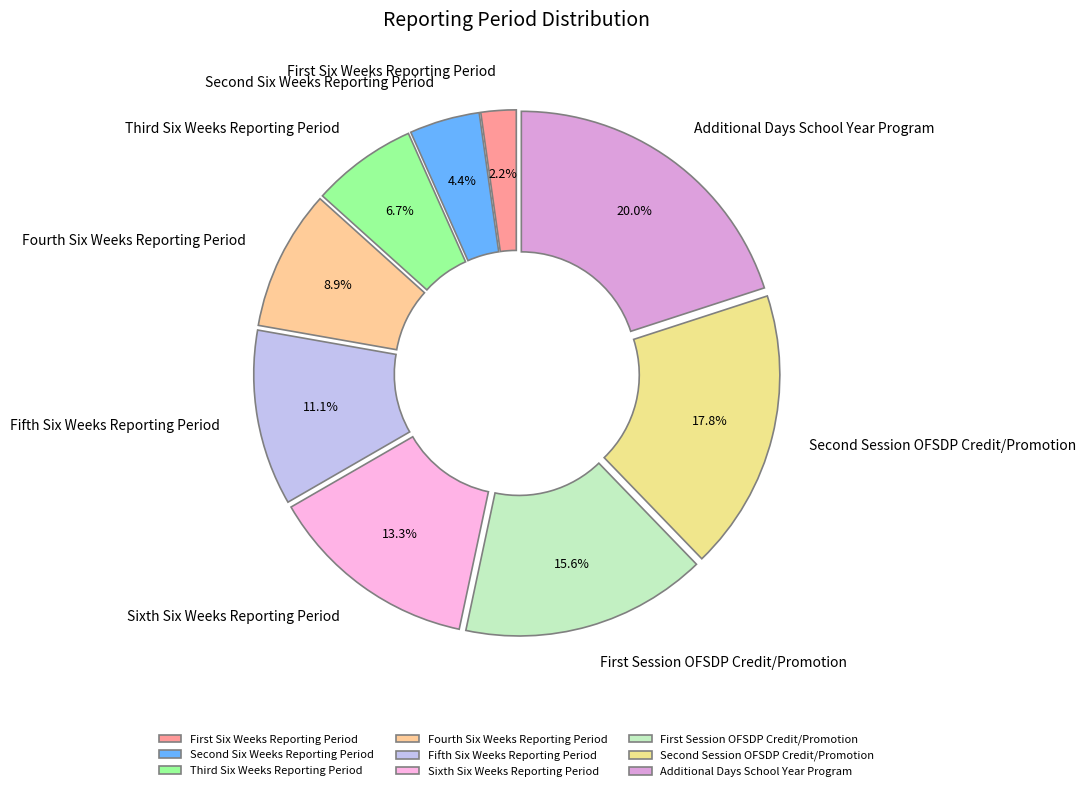

To the nearest percent, what is the difference between the largest and smallest slice percentages?

18%